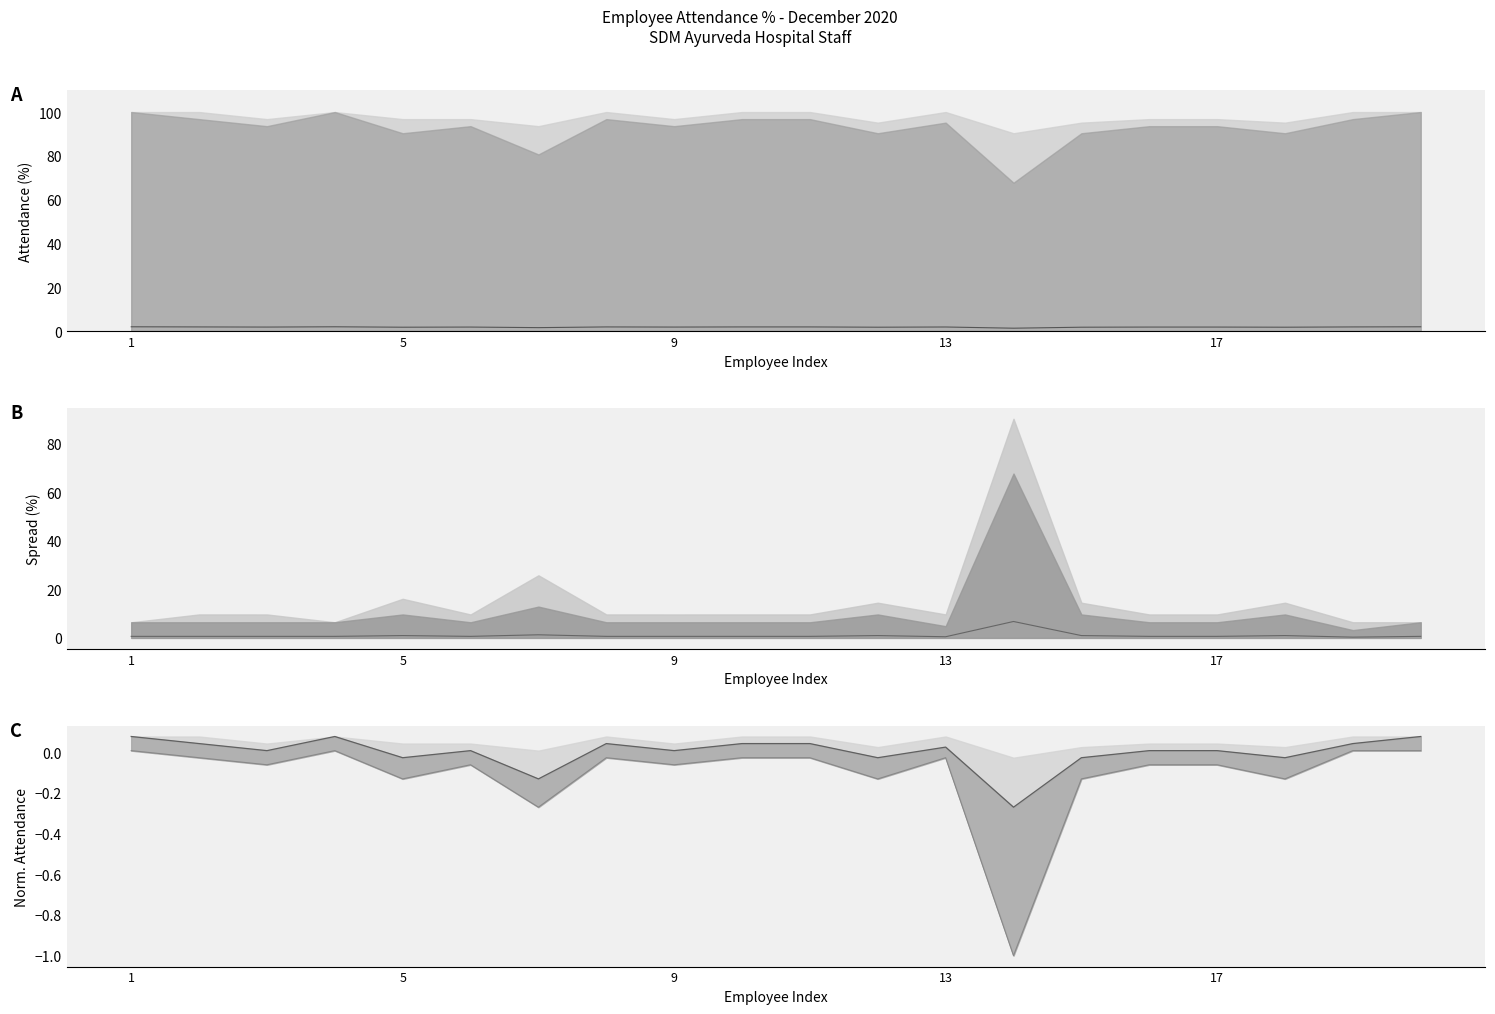

Which series has the largest total across all categories?

Attendance %